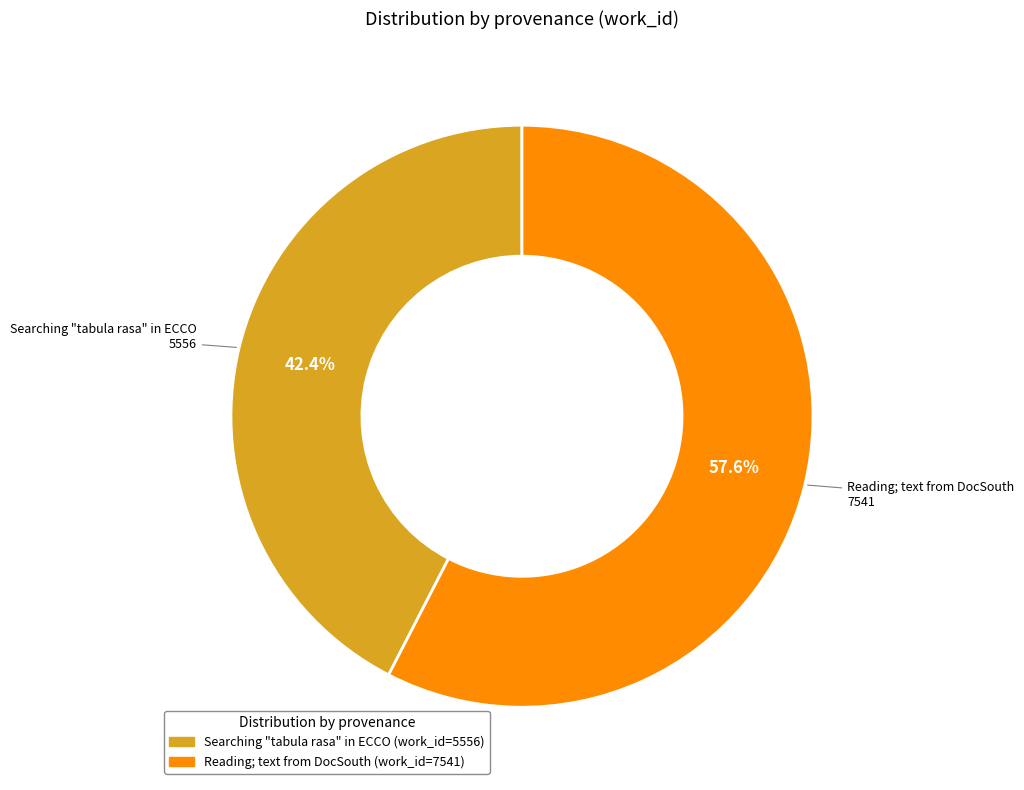

Which category has the biggest portion of the pie?

Reading; text from DocSouth